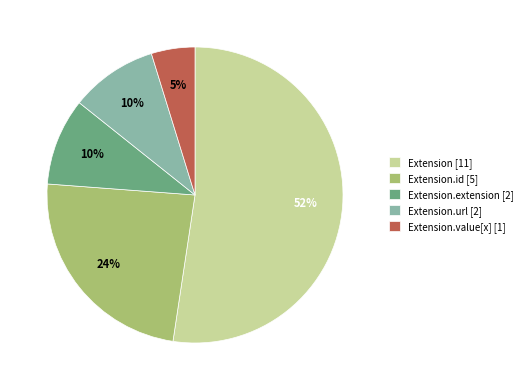

What is the largest slice in the pie chart?

Extension [11]